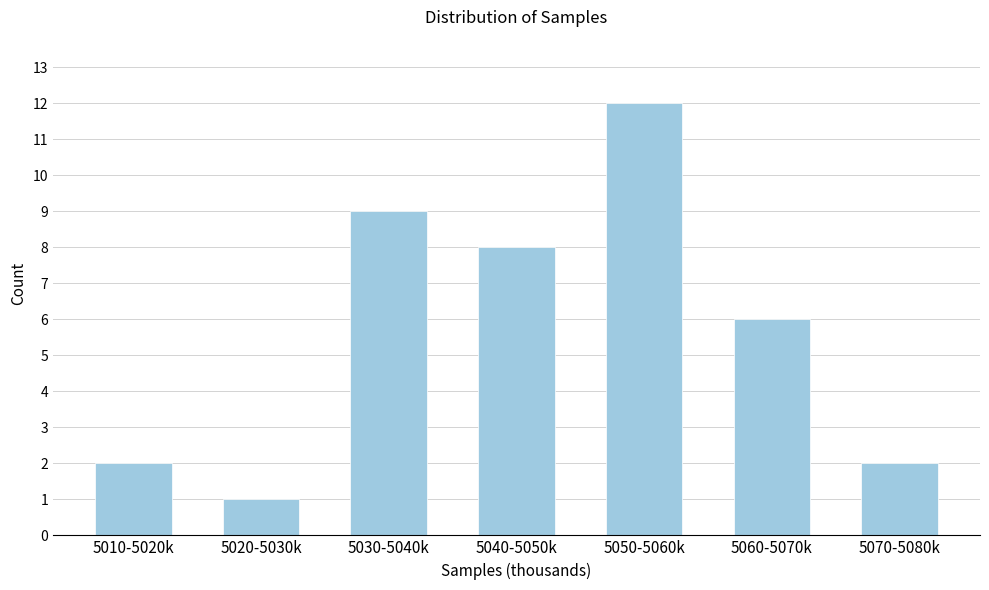

Reading left to right, extract all data points from this chart.

5010-5020k=2	5020-5030k=1	5030-5040k=9	5040-5050k=8	5050-5060k=12	5060-5070k=6	5070-5080k=2